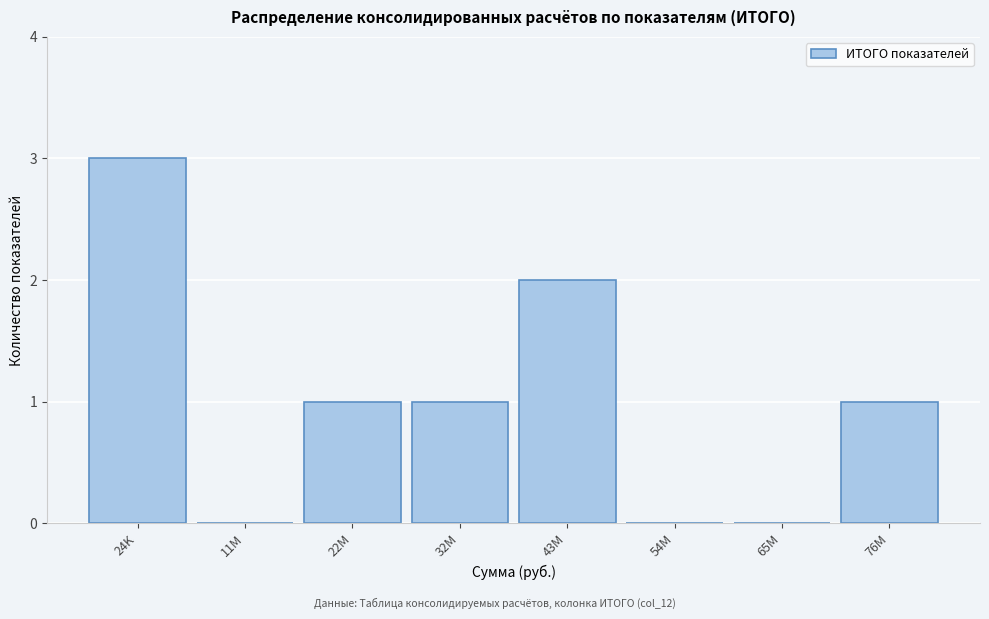

Reading left to right, extract all data points from this chart.

24K=3	11M=0	22M=1	32M=1	43M=2	54M=0	65M=0	76M=1